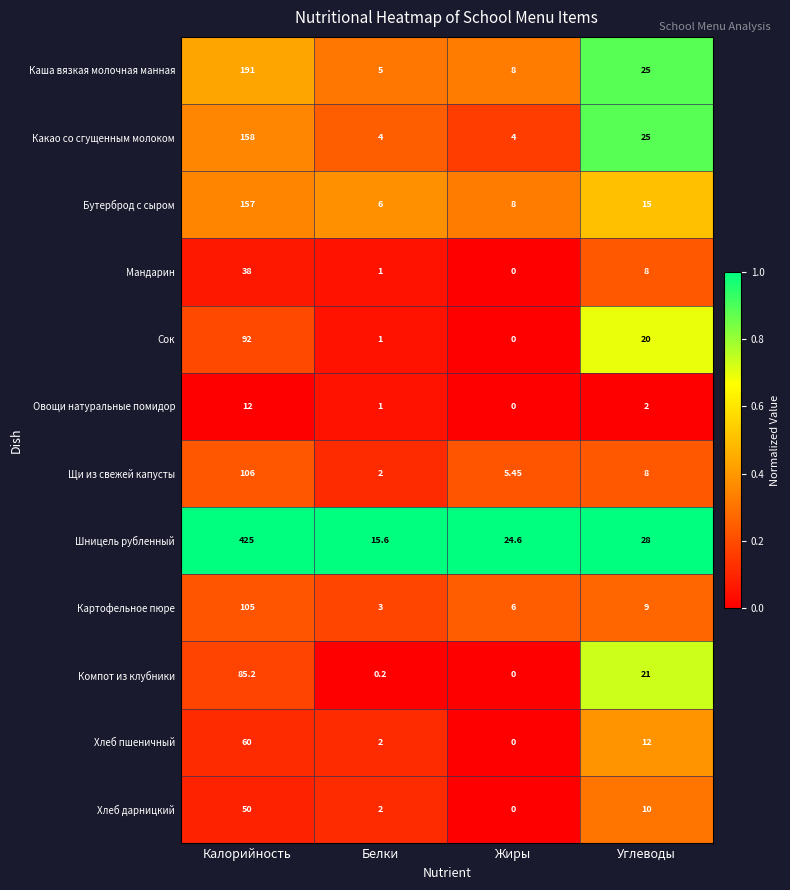

List the labels in order of Компот из клубники value, largest first.

Калорийность, Углеводы, Белки, Жиры